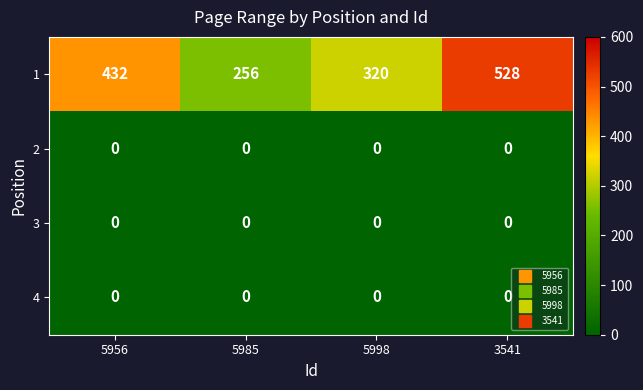

Reading left to right, transcribe all the data shown in this chart.

1: 432	256	320	528
2: 0	0	0	0
3: 0	0	0	0
4: 0	0	0	0